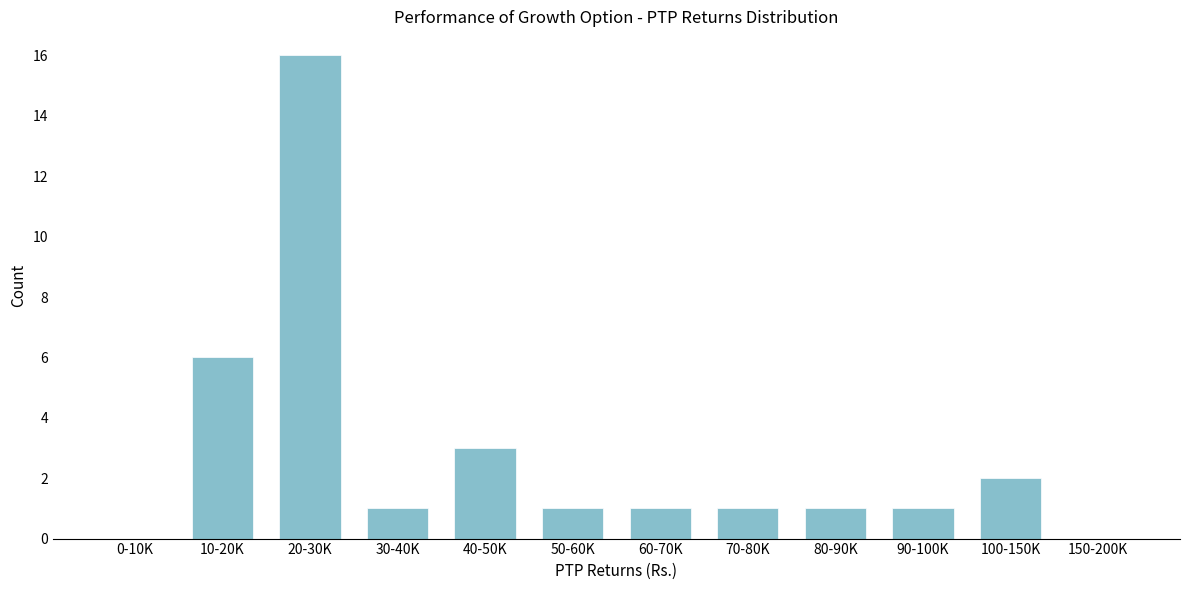

Reading left to right, what are all the values shown in this chart?

0-10K=0	10-20K=6	20-30K=16	30-40K=1	40-50K=3	50-60K=1	60-70K=1	70-80K=1	80-90K=1	90-100K=1	100-150K=2	150-200K=0